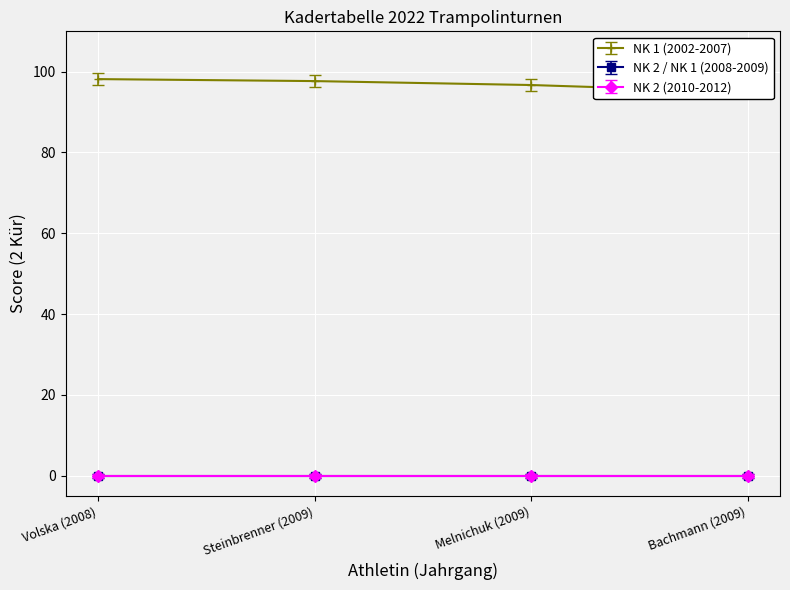

At how many categories does at least one series exceed 50?

4